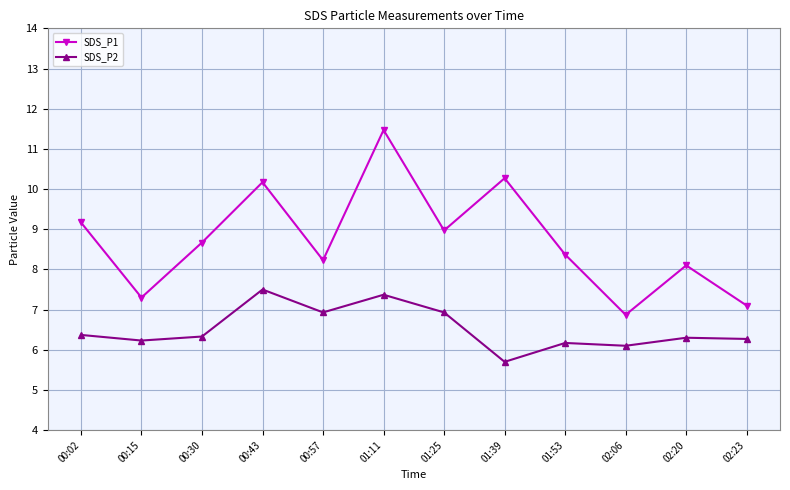

Which category has the lowest value in the SDS_P2 series?

01:39